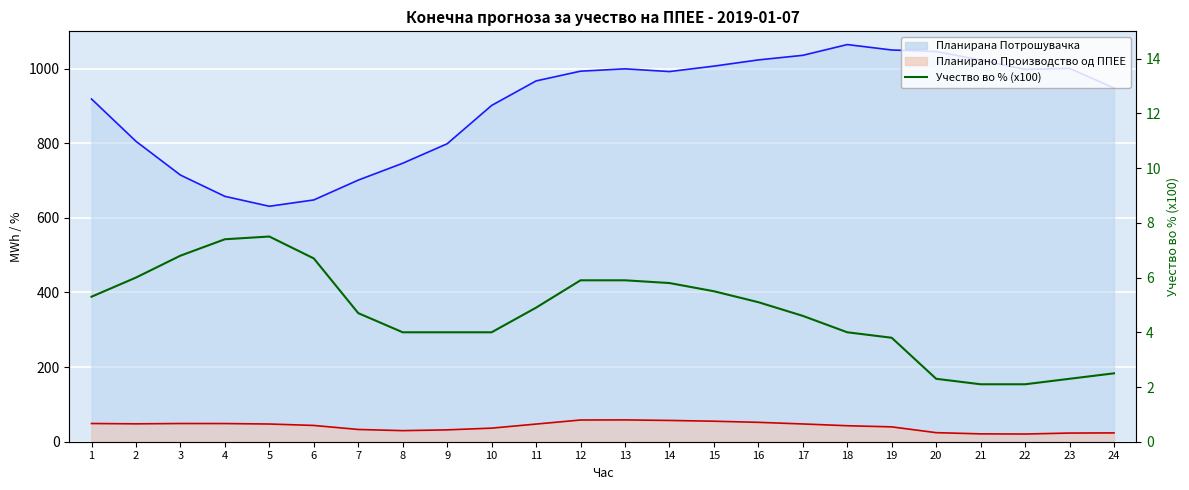

How many points are higher than both their immediate neighbors (excluding endpoints)?

1